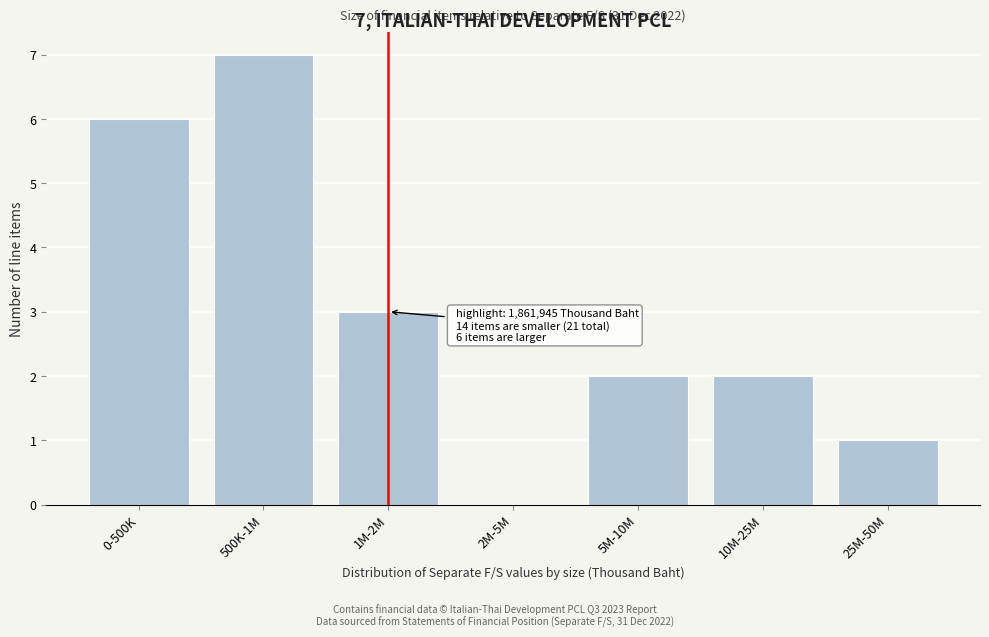

Reading left to right, what are all the values shown in this chart?

0-500K=6	500K-1M=7	1M-2M=3	2M-5M=0	5M-10M=2	10M-25M=2	25M-50M=1